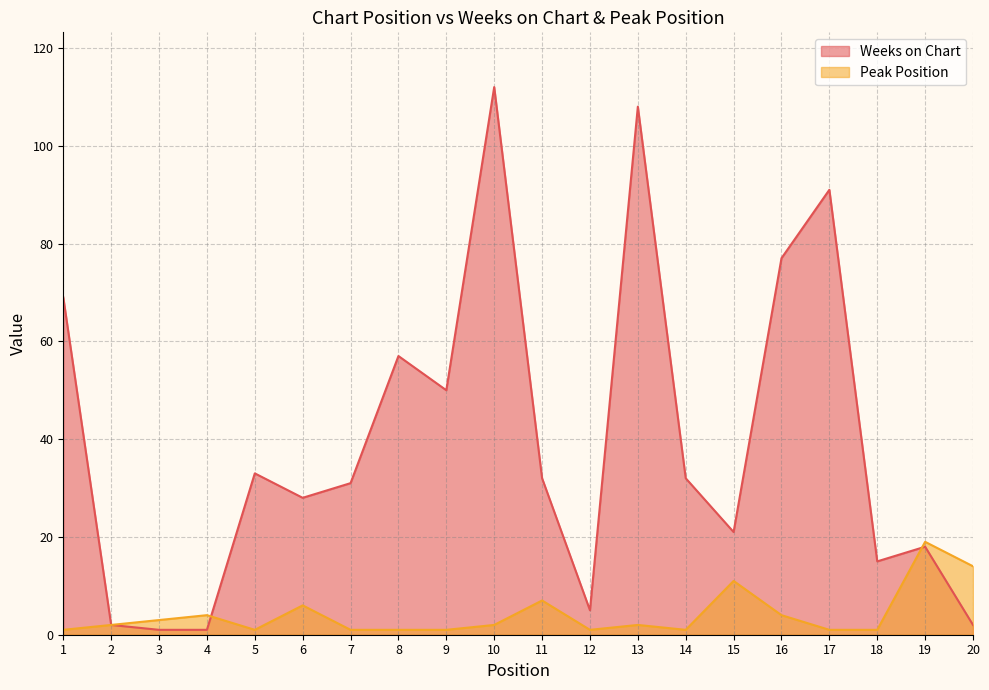

List the series in order of their peak value, highest first.

Weeks on Chart, Peak Position